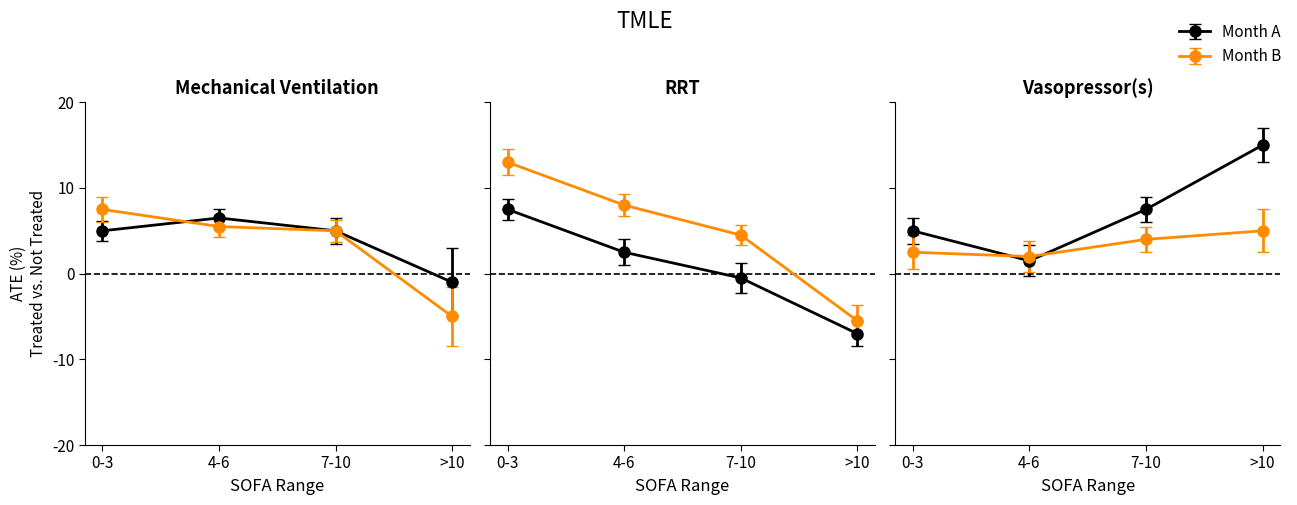

What is the difference between the second highest and minimum values in the Jan (orange) series?

10.5